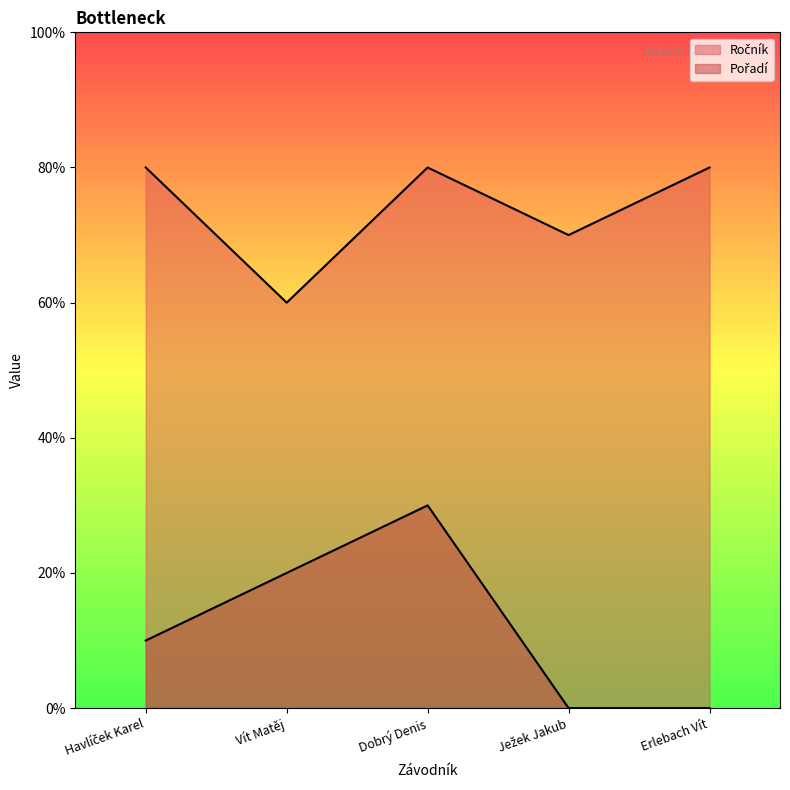

Does the chart have visible grid lines?

No